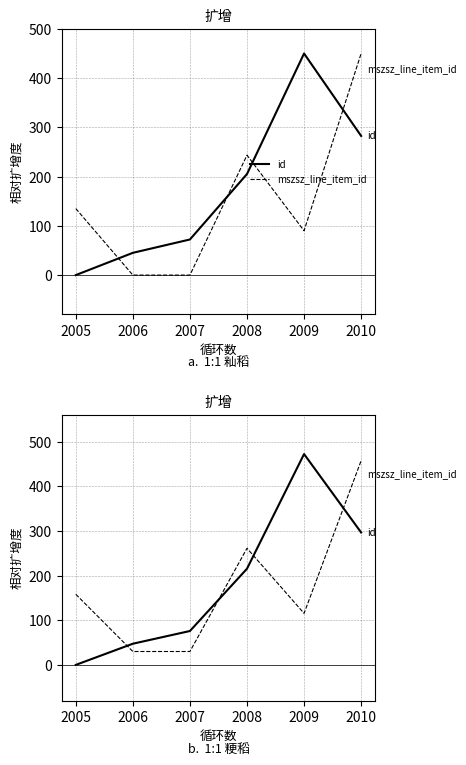

How many data points in mszsz_line_item_id are less than 158?

3